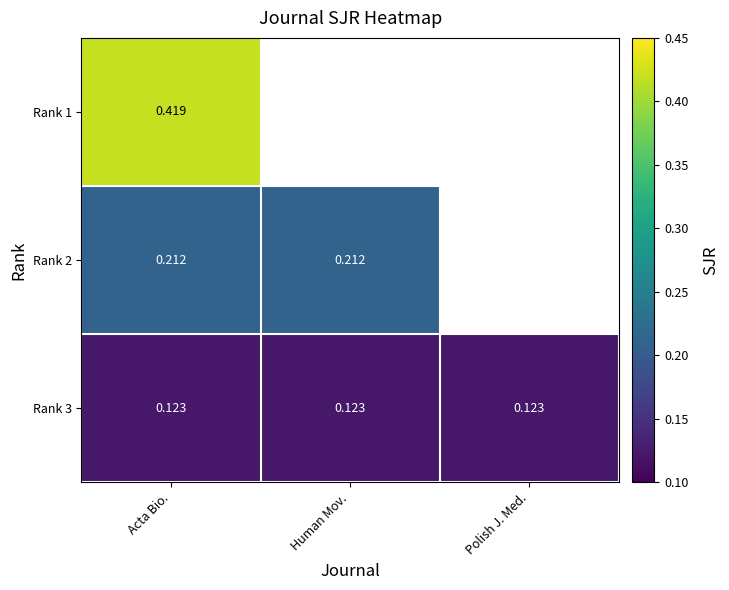

Is it true that Rank 2 equals 0.1 at Human Mov.?

False